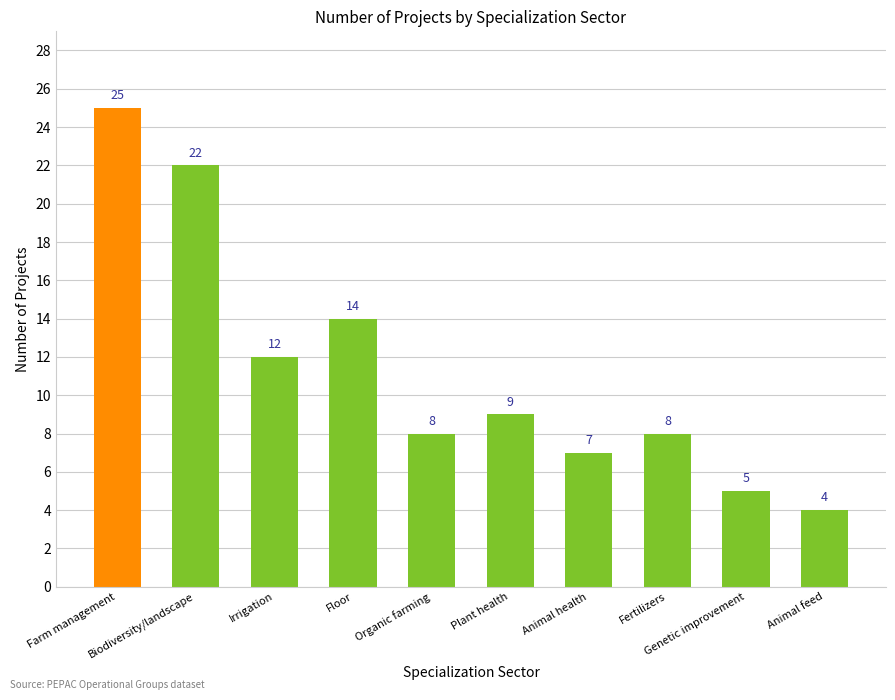

Count the number of categories in the chart.

10